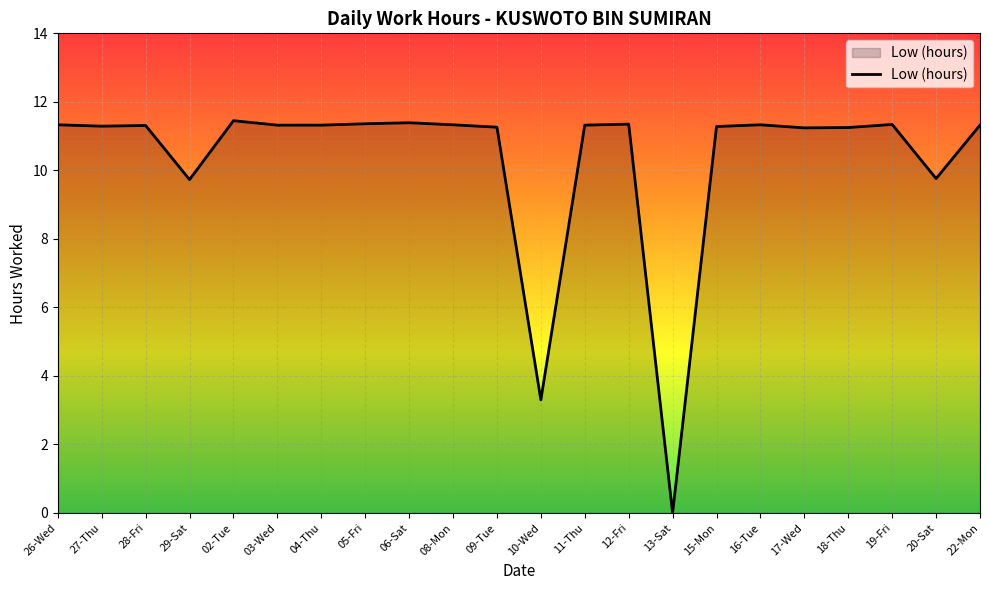

What position from the left is 16-Tue?

17